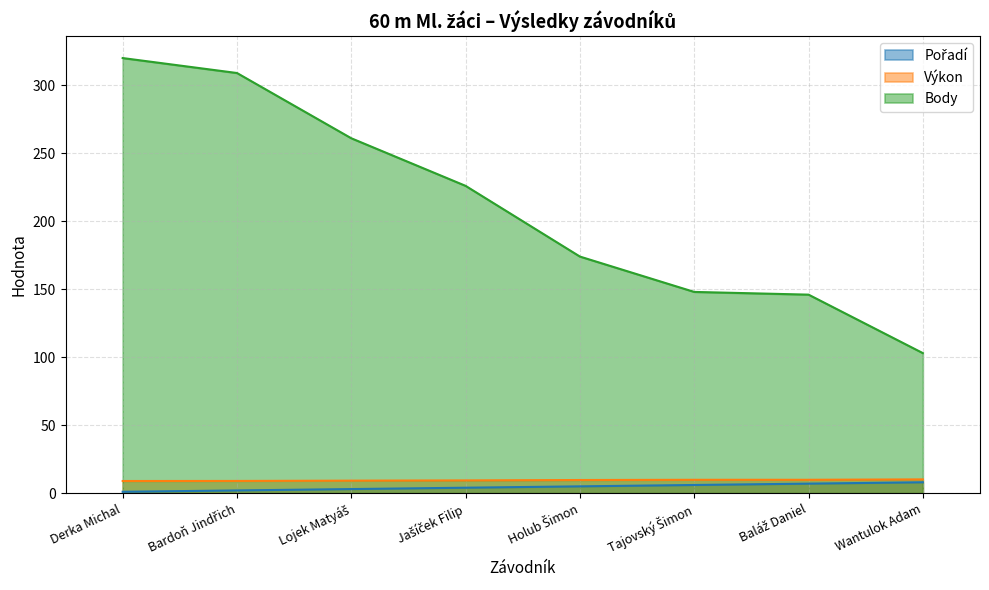

At how many categories does at least one series exceed 309?

1